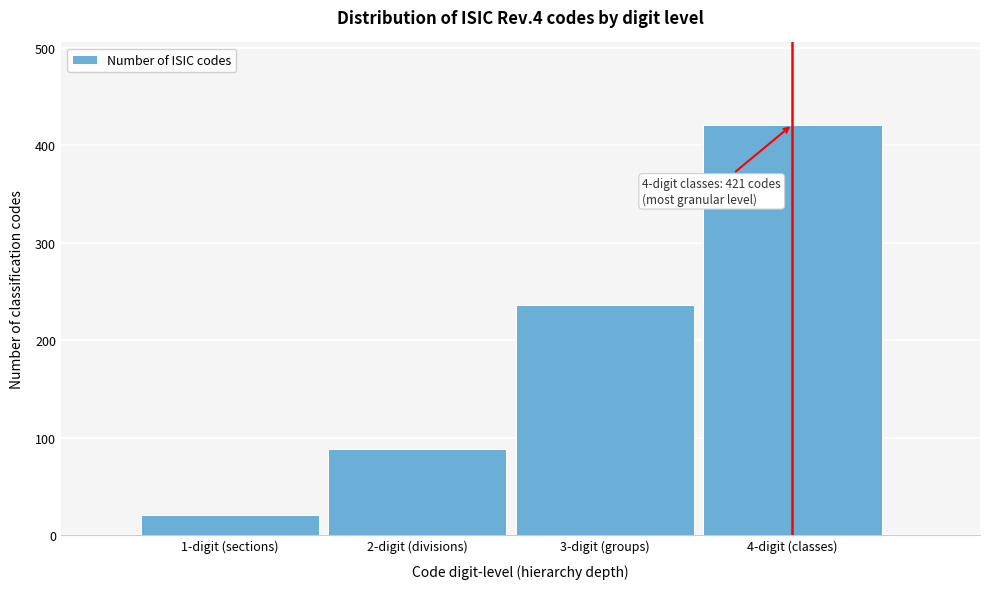

Reading right to left, what are all the values shown in this chart?

421	236	88	21